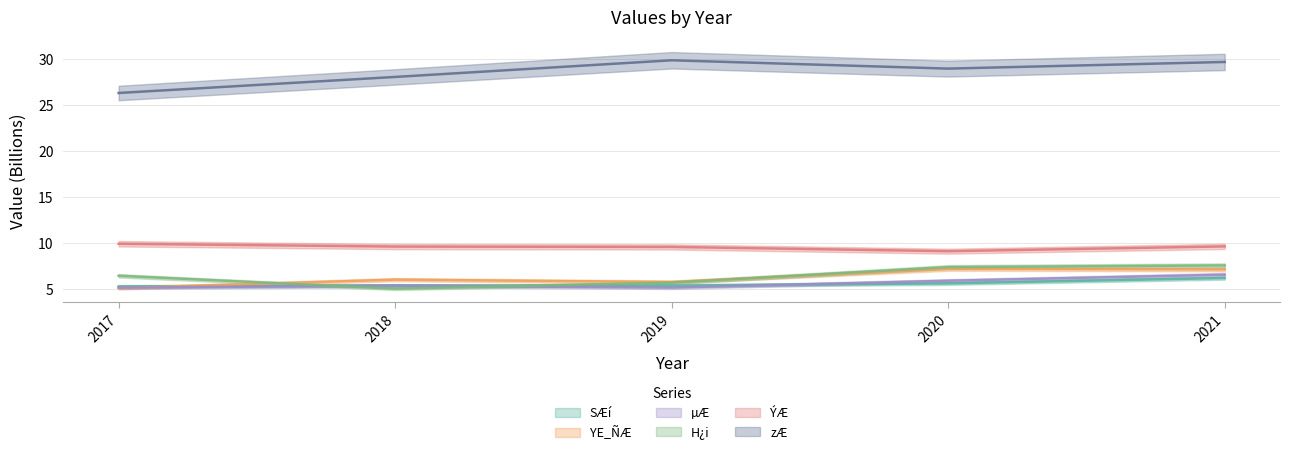

How many data points does each series have?

5